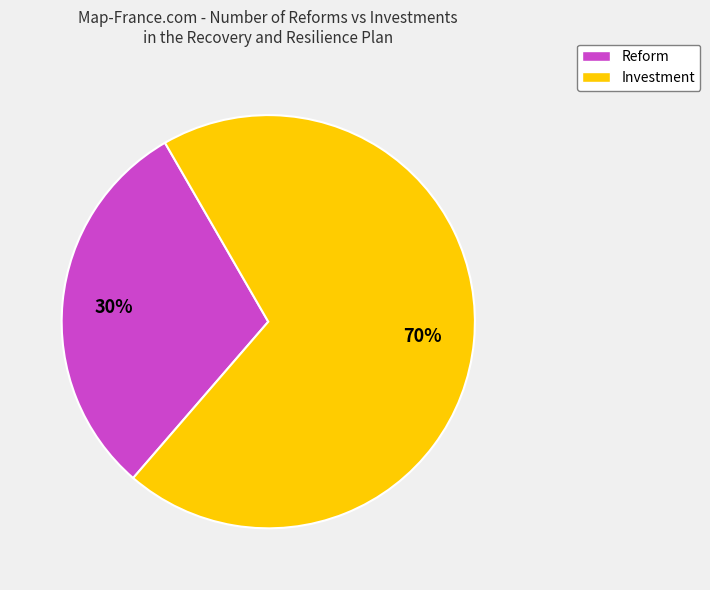

To the nearest percent, what is the average slice percentage?

50%